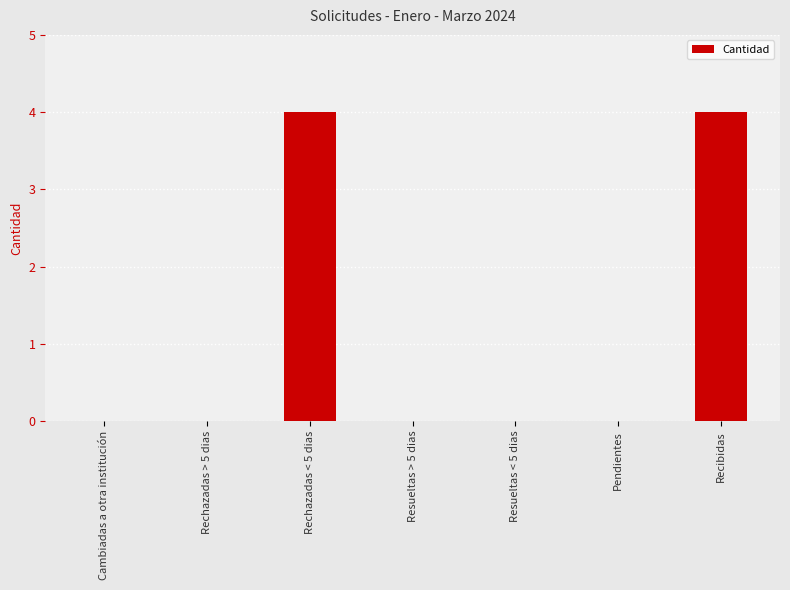

How many values are between 0 and 4?

7